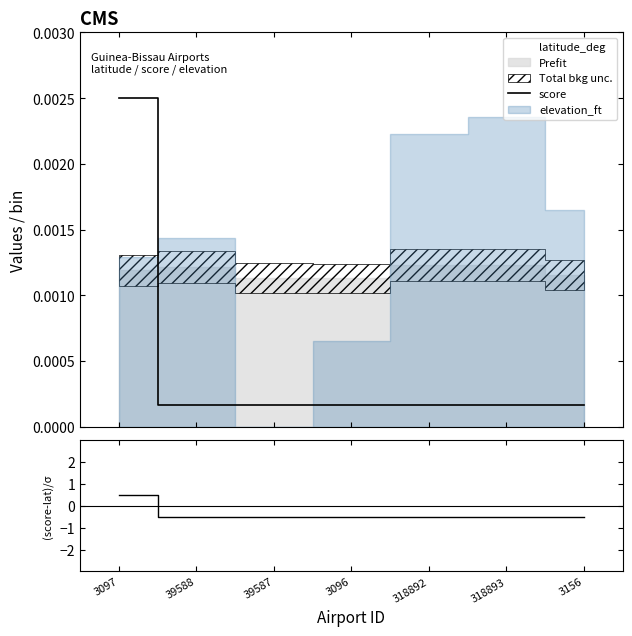

True or false: (score-lat)/σ has a value of 0.5 at 3097.

True